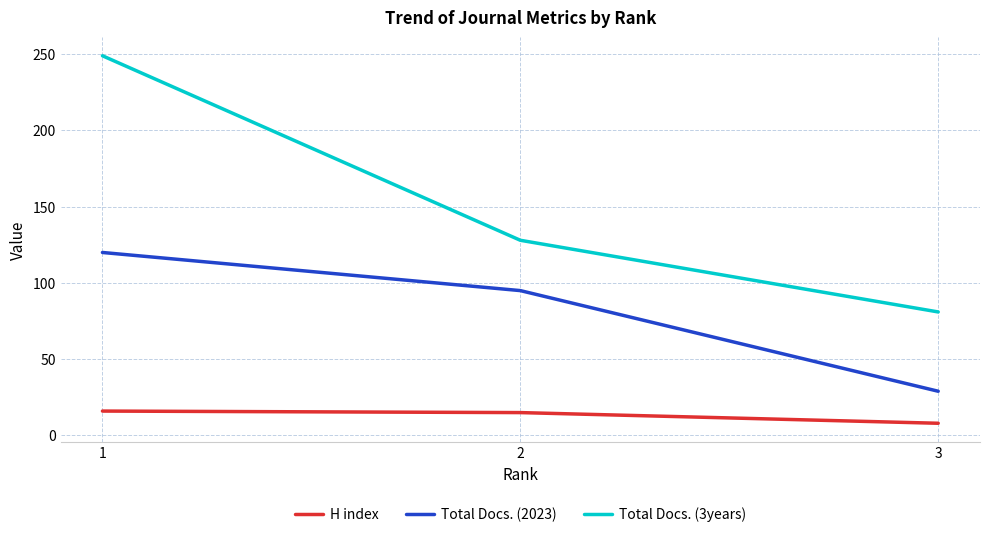

Which series has the largest range (max minus min)?

Total Docs. (3years)